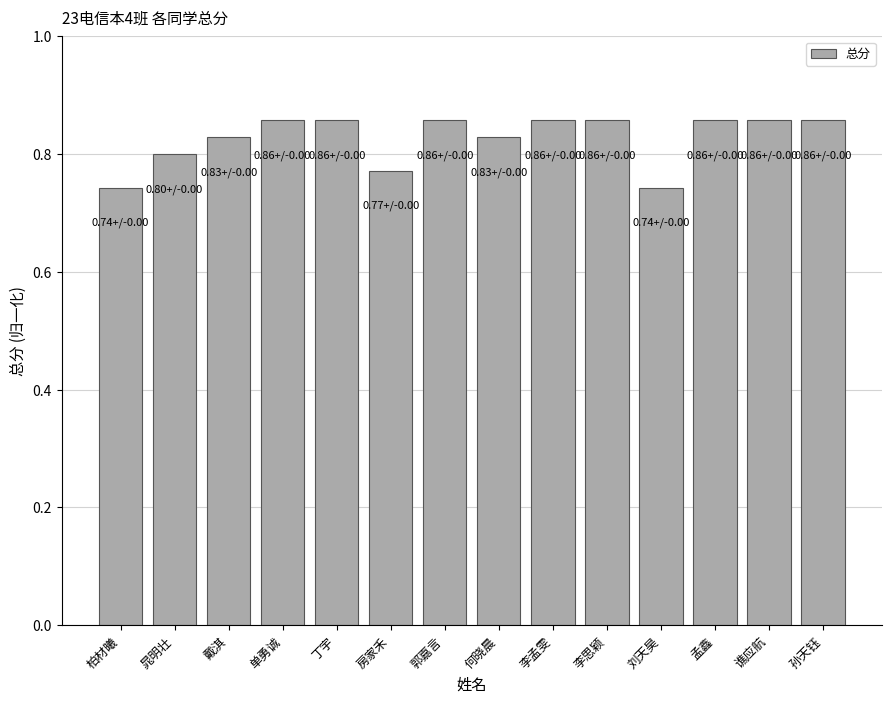

Is it true that the value at 房家禾 is 0.8?

True